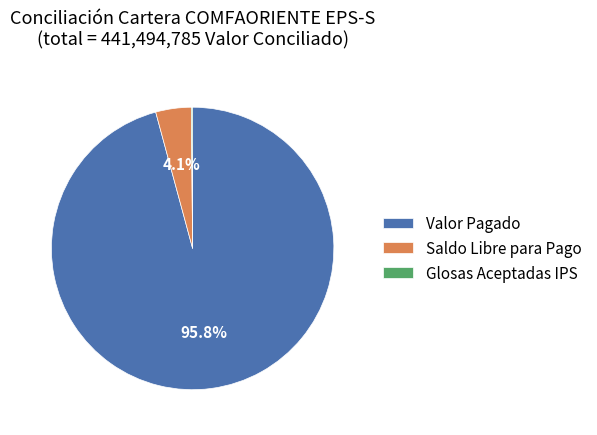

Does any single category account for the majority?

Yes